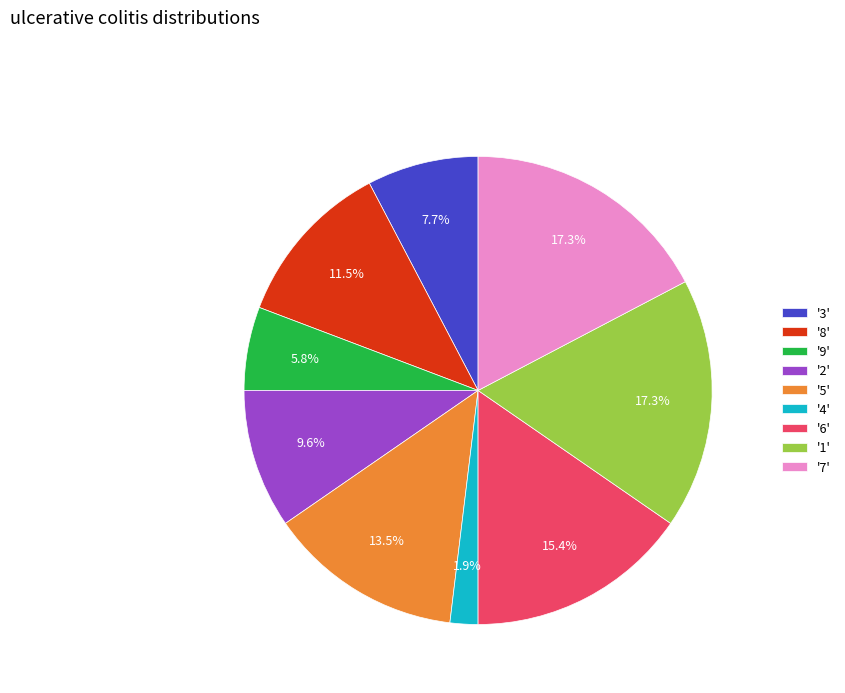

What is the ratio of the value at '5' to the value at '1'?

0.8